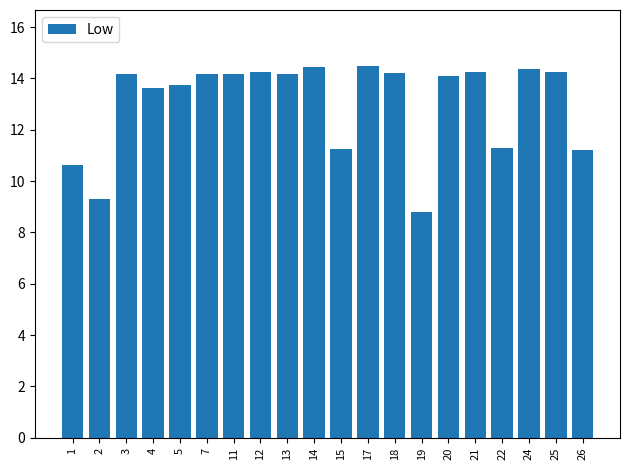

What is the greatest value displayed?

14.5